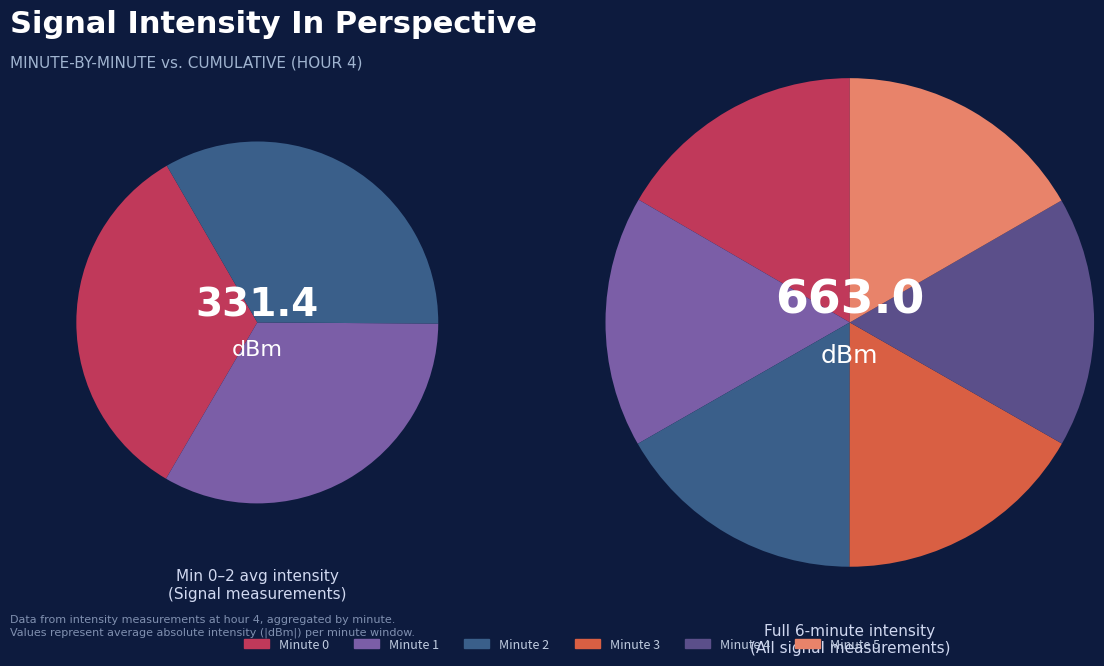

True or false: Minute 2 accounts for 30% of the total.

False